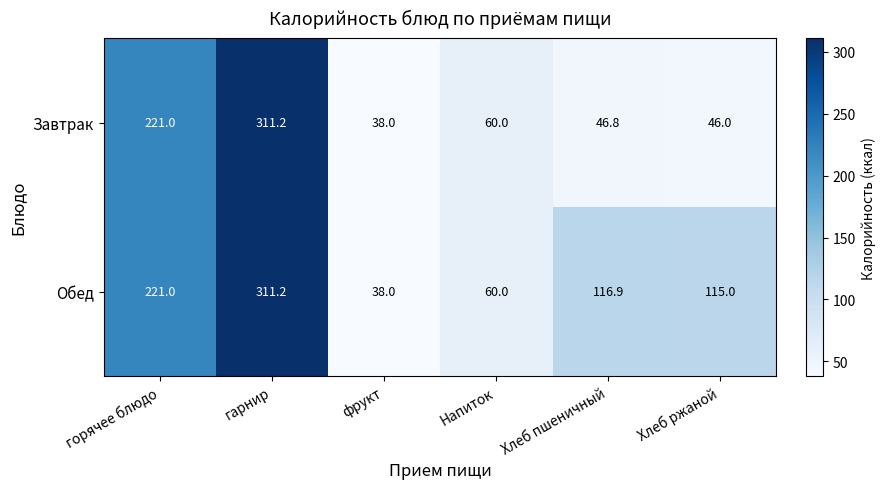

Which series changed the most between горячее блюдо and Хлеб пшеничный?

Завтрак